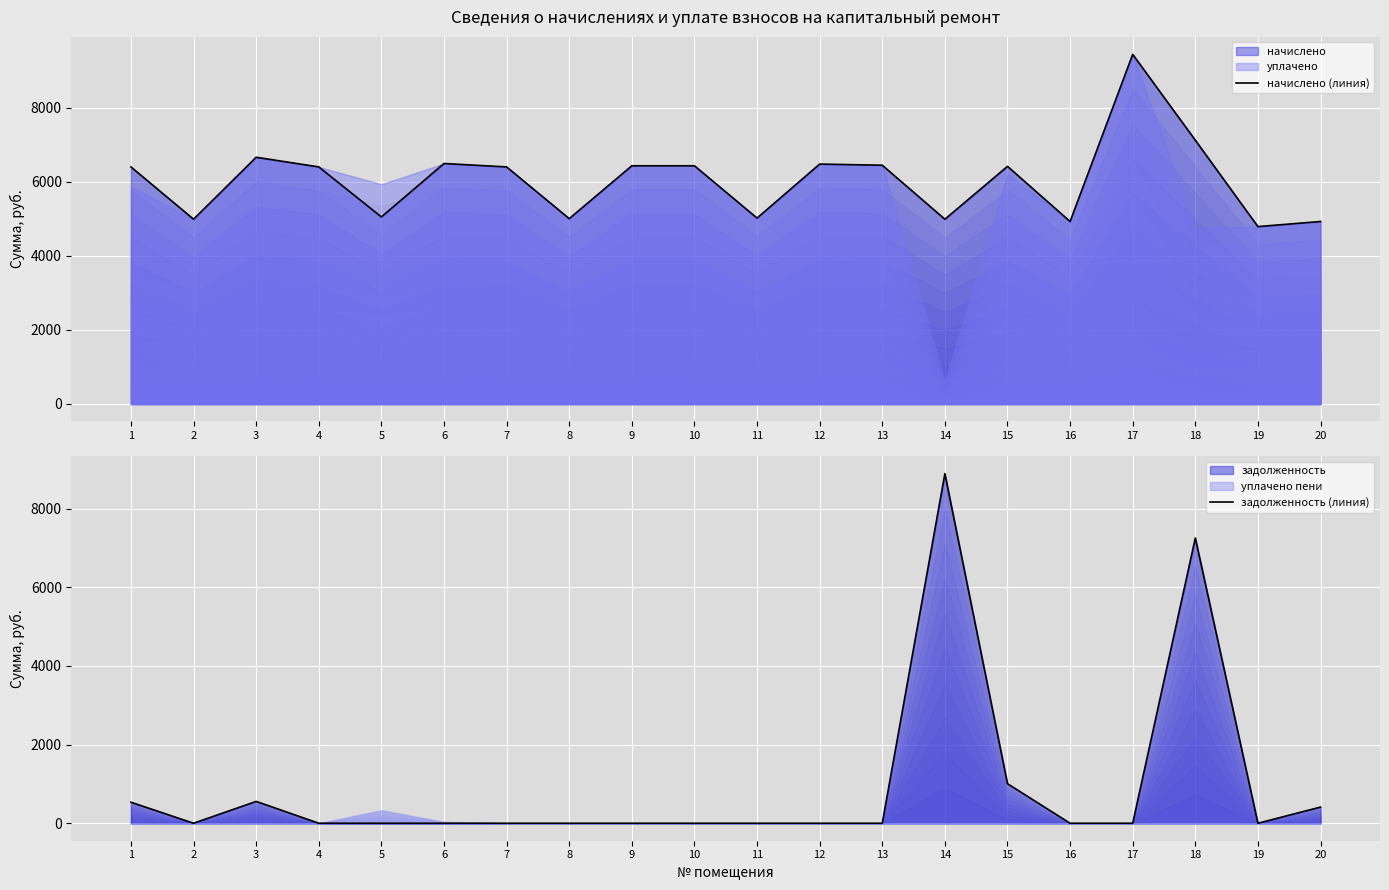

What is the average value of the начислено (линия) series?

6044.9